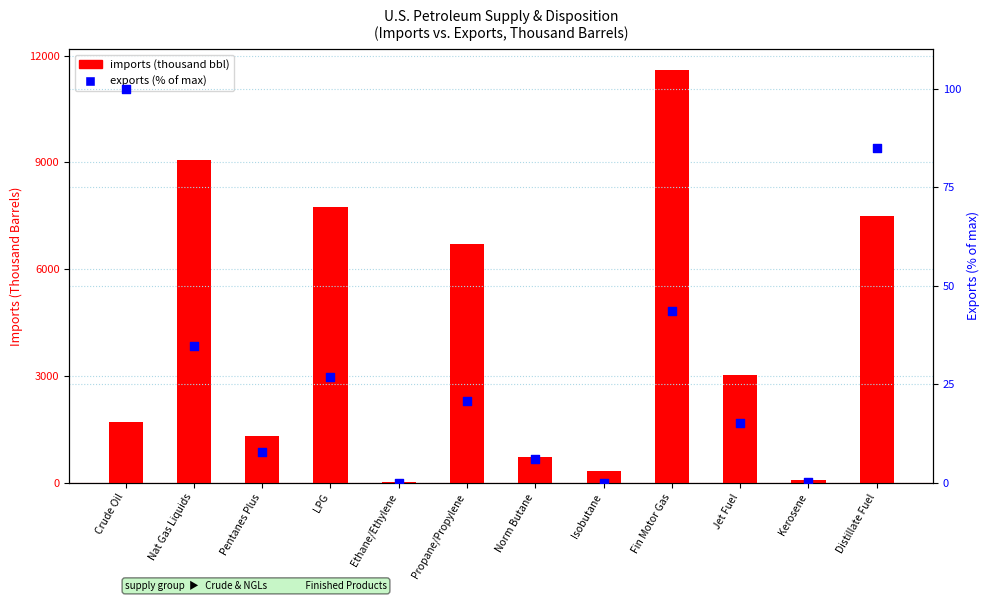

At which category is the sum across all series the highest?

Fin Motor Gas